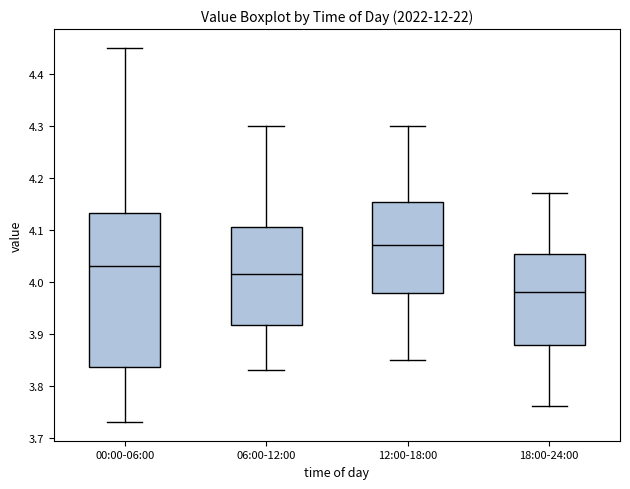

Comparing the boxes themselves (not the whiskers), which one is the tallest?

00:00-06:00